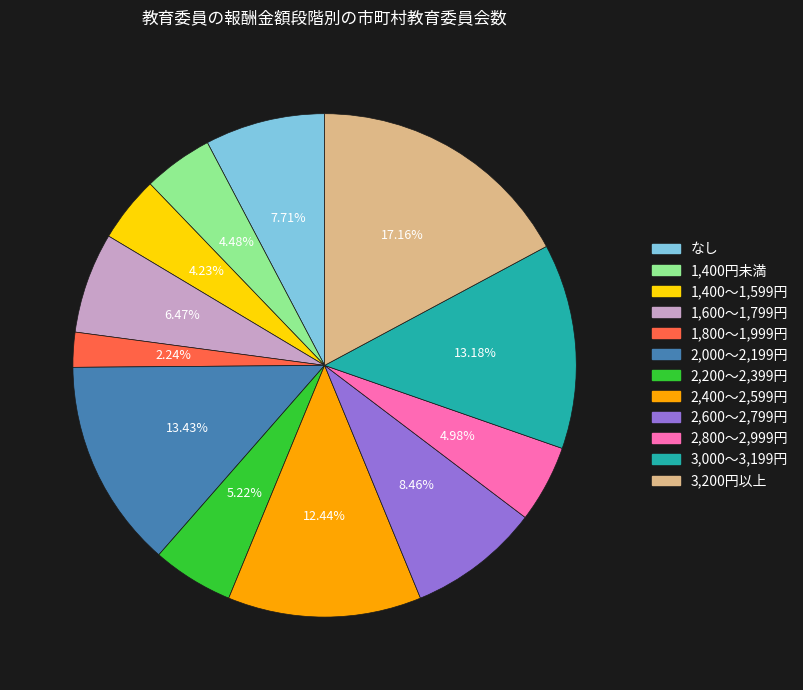

To the nearest percent, what is the difference between the largest and smallest slice percentages?

15%